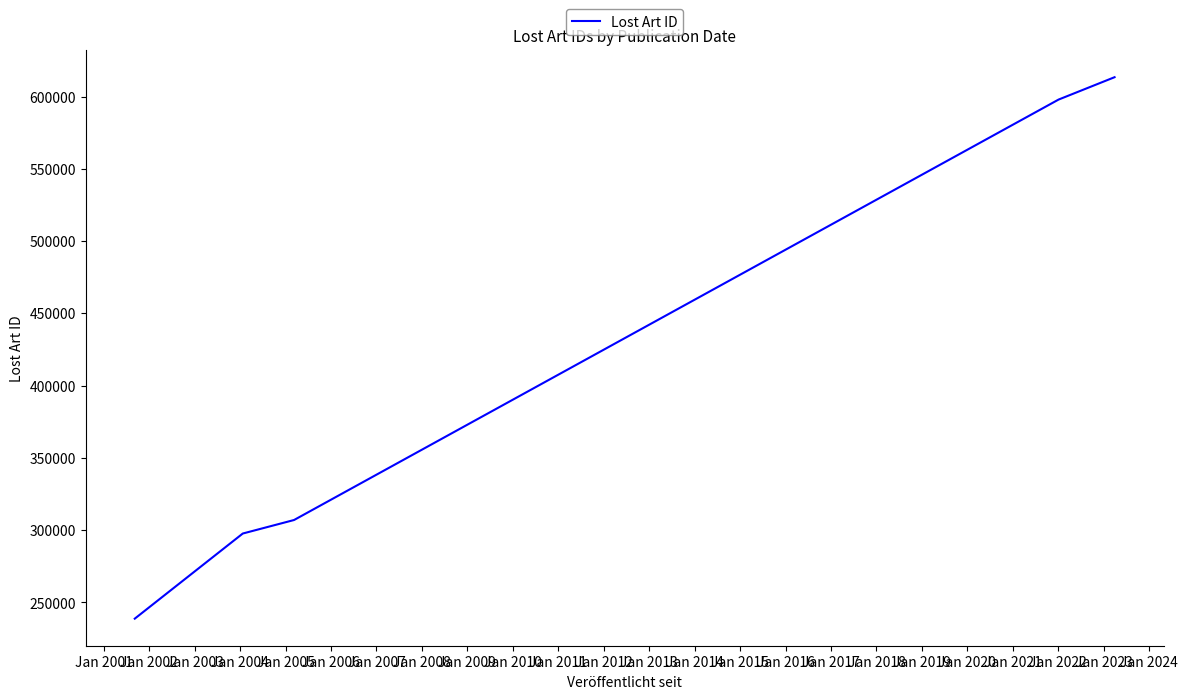

What is the average value?

410947.5